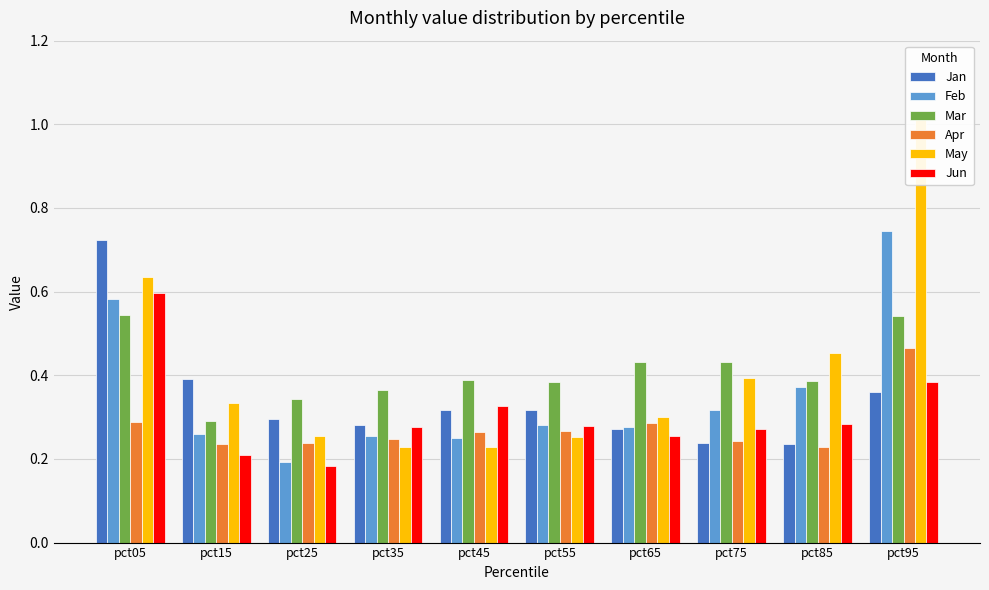

What is the sum of all Mar values?

4.1